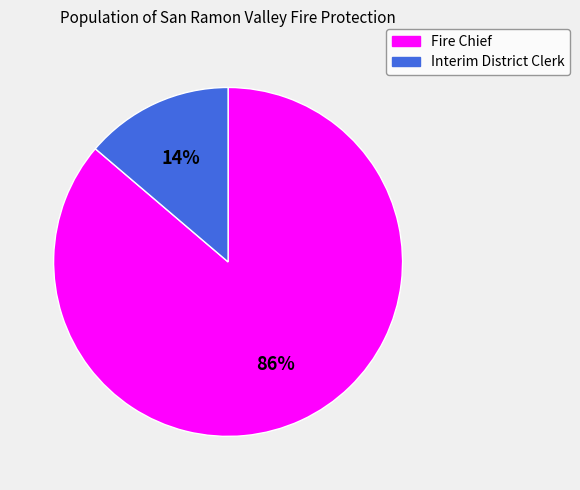

To the nearest percent, what is the difference between the Fire Chief and Interim District Clerk slice percentages?

72%